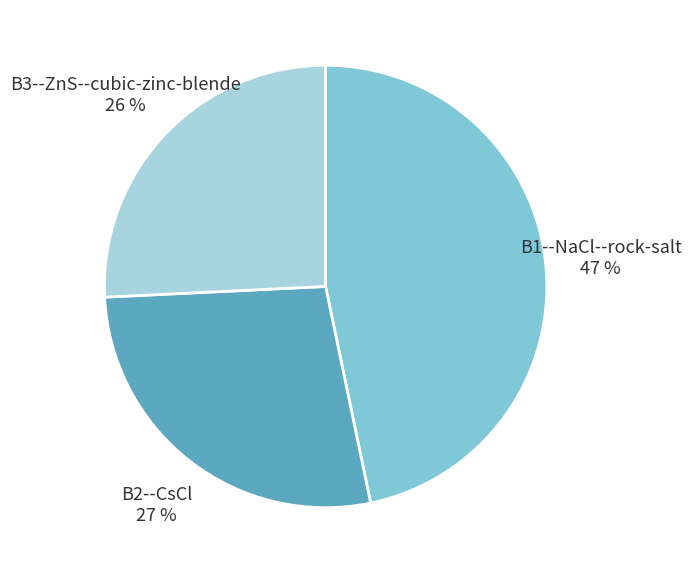

The B1--NaCl--rock-salt slice represents 47% of the pie. True or false?

True